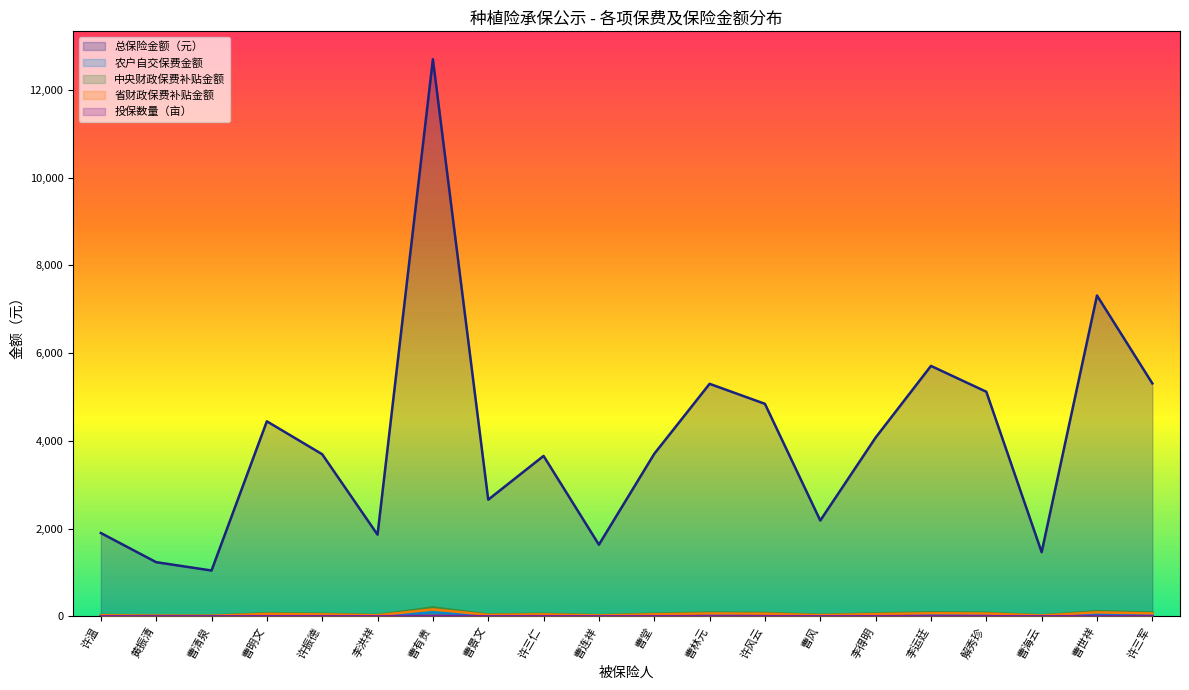

Does the chart have visible grid lines?

No